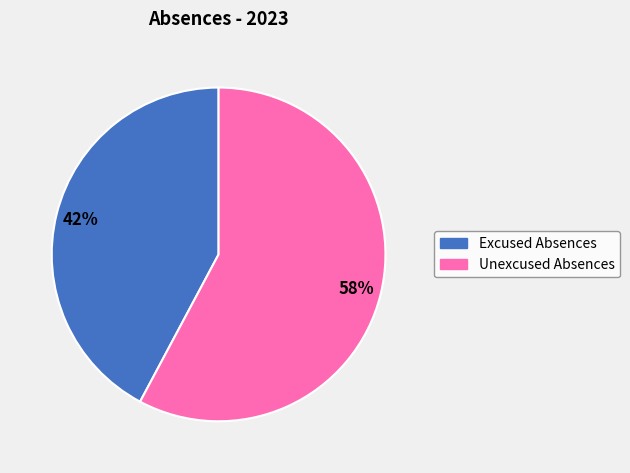

Is there a majority slice in this chart?

Yes